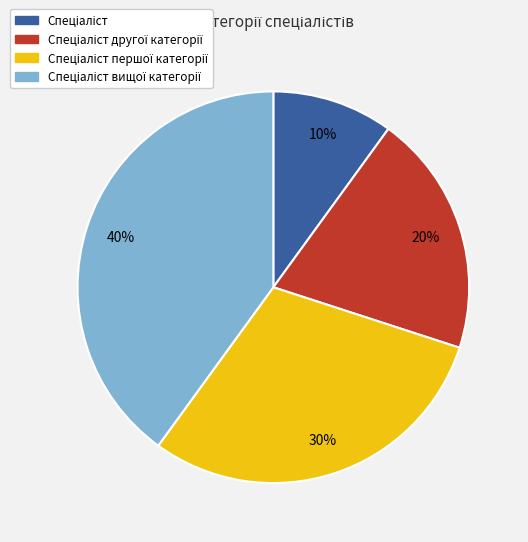

To the nearest percent, what is the average slice percentage?

25%